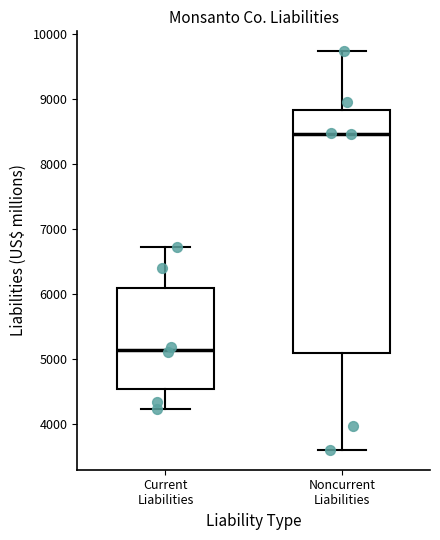

Which box has the highest median line?

Noncurrent Liabilities